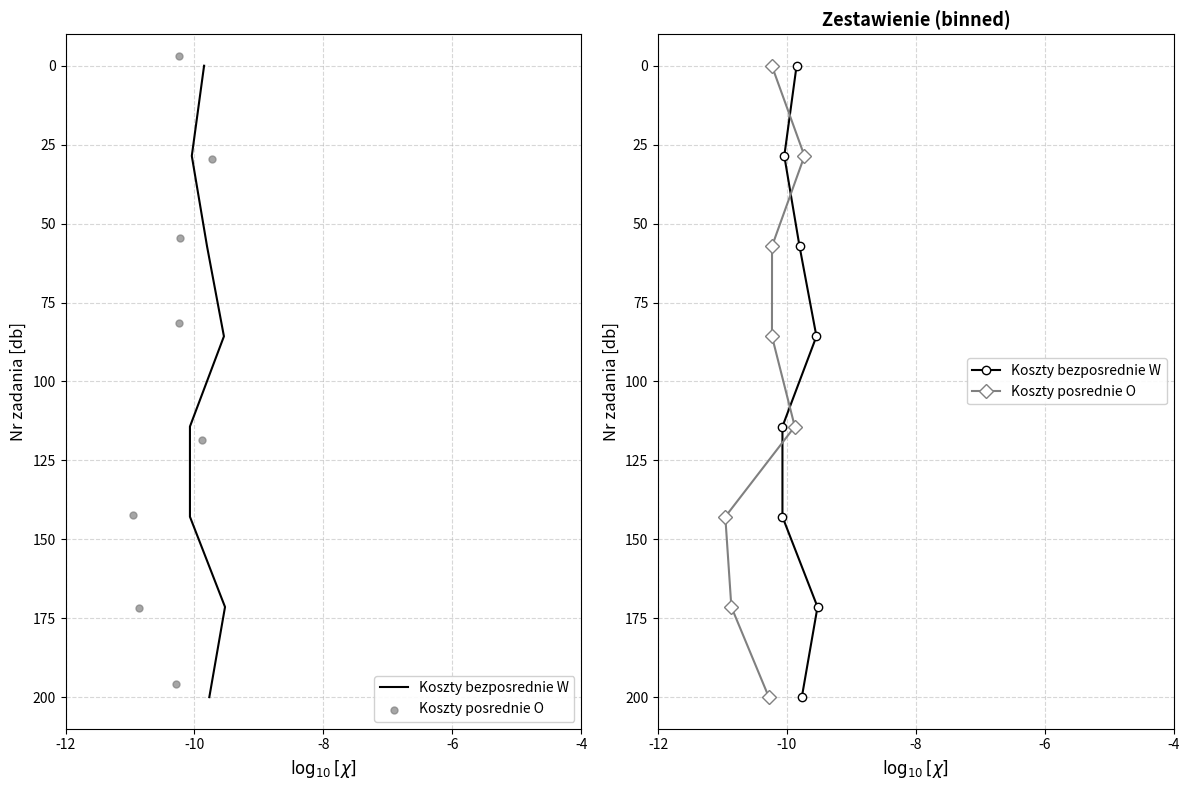

What are all the series names shown in the legend?

Koszty bezposrednie W, Koszty posrednie O